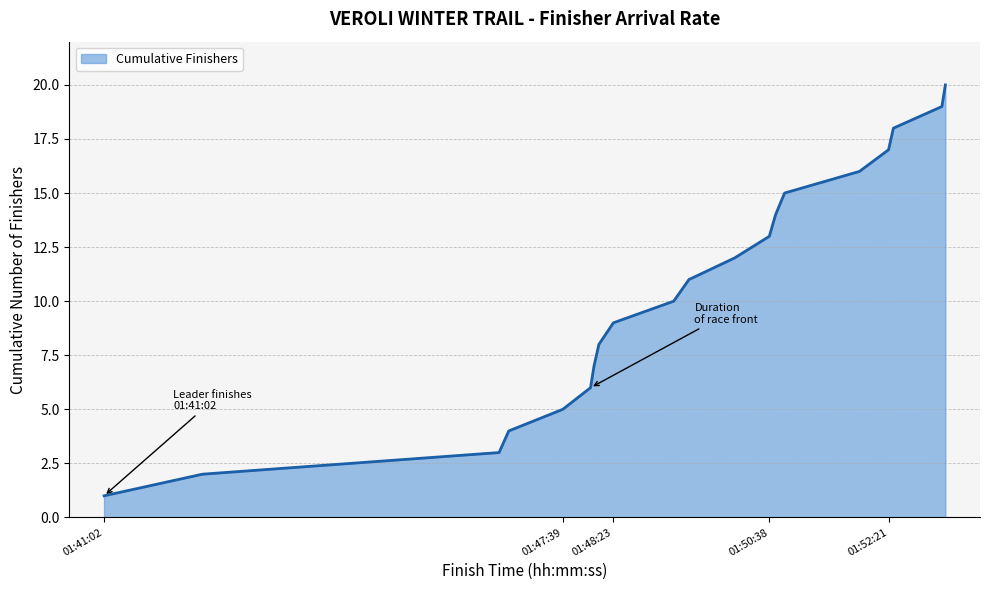

What is the greatest value displayed?

20